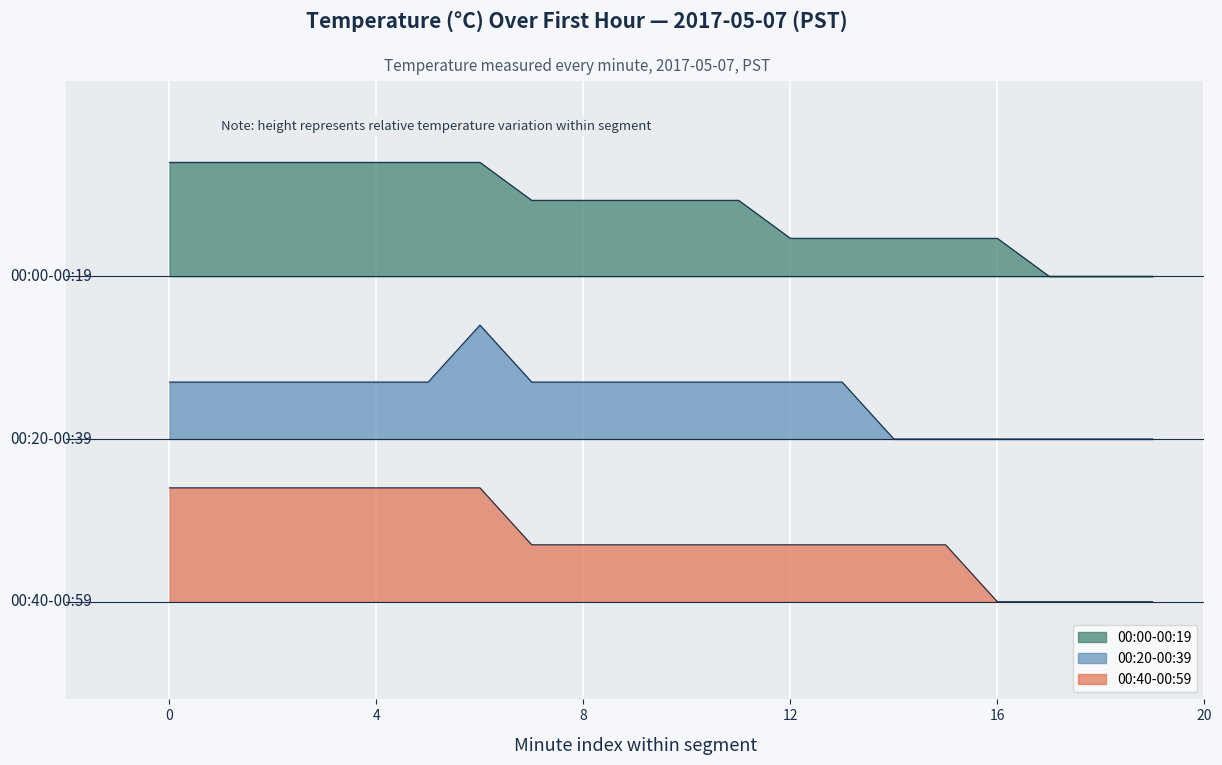

How many series are shown in this chart?

3